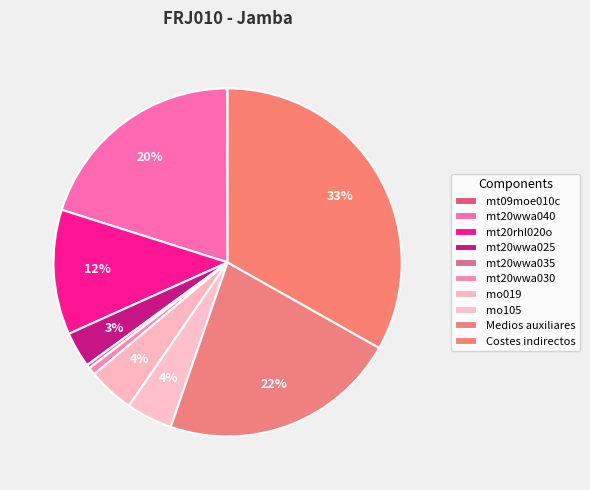

To the nearest percent, what is the combined percentage of Costes indirectos and mt20wwa030?

34%